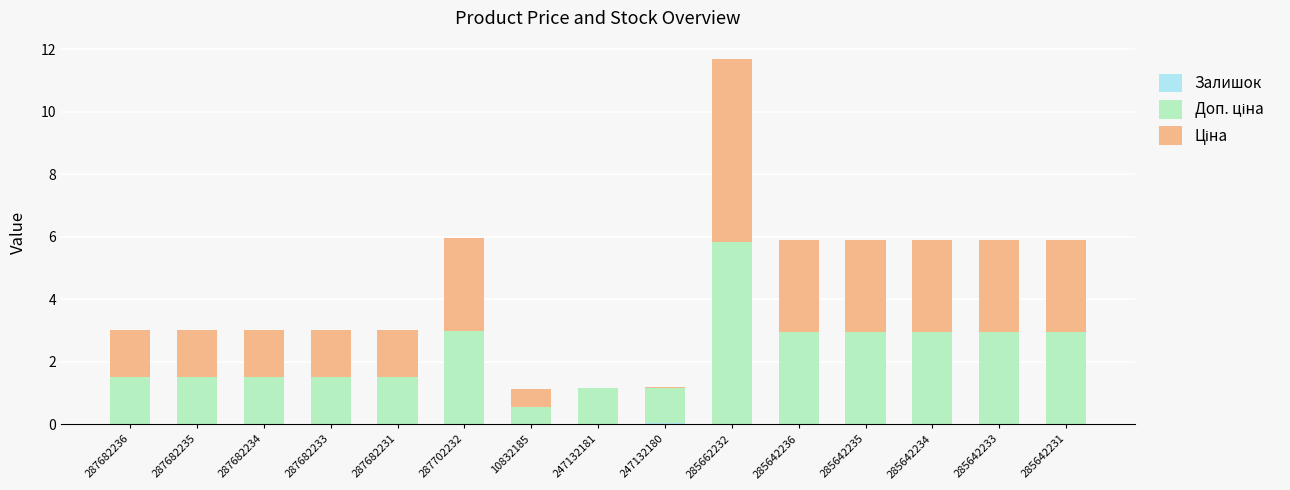

At which label is Ціна closest to 2?

287682236